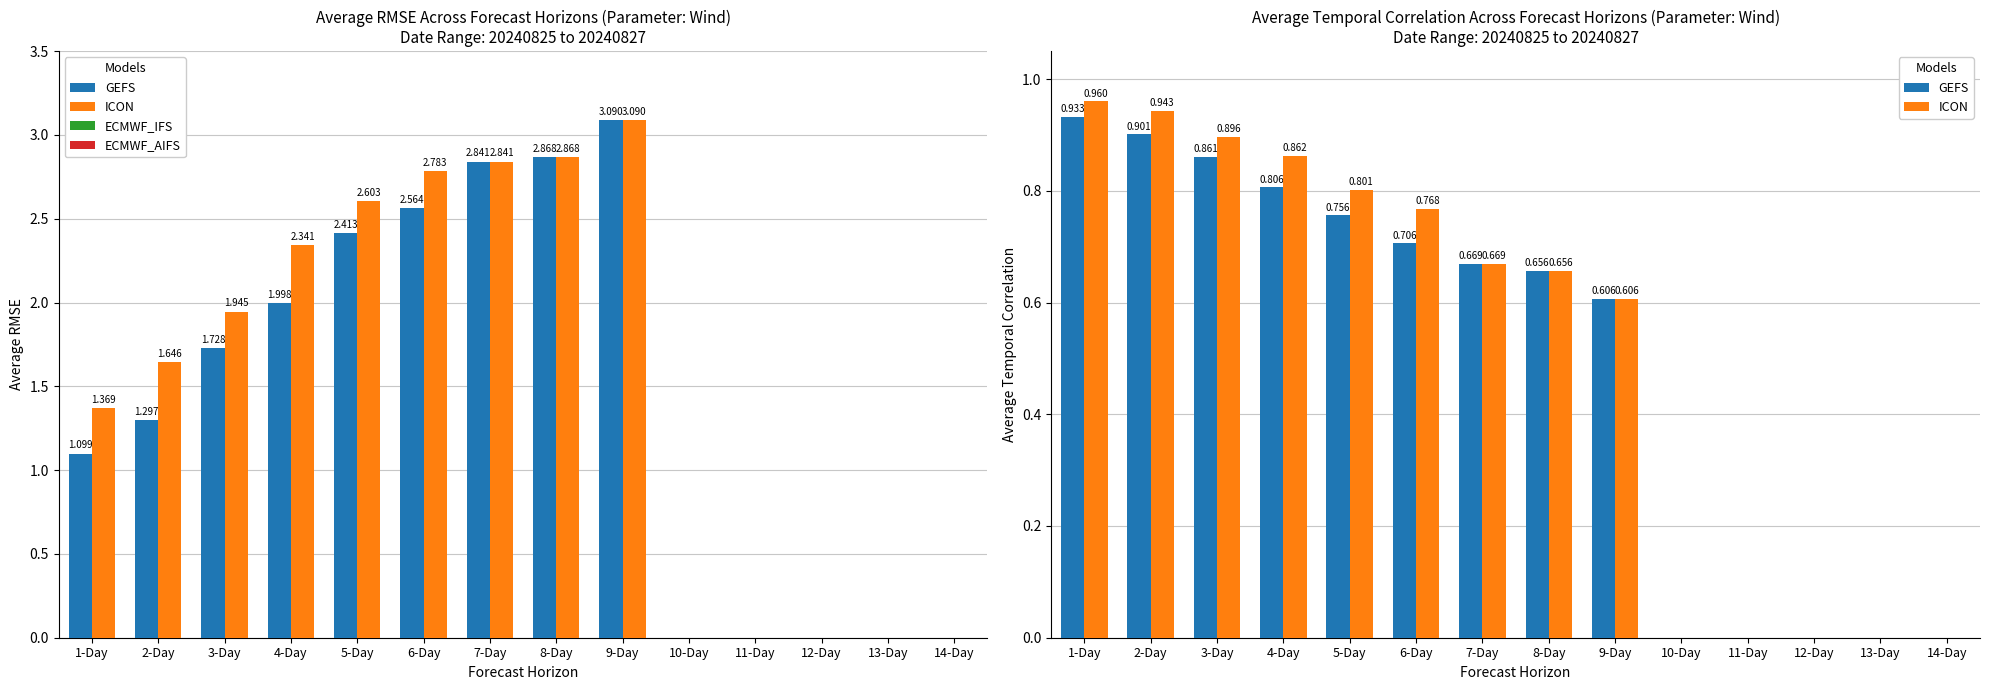

What is the sum of the ICON values at 3-Day and 1-Day?

1.9